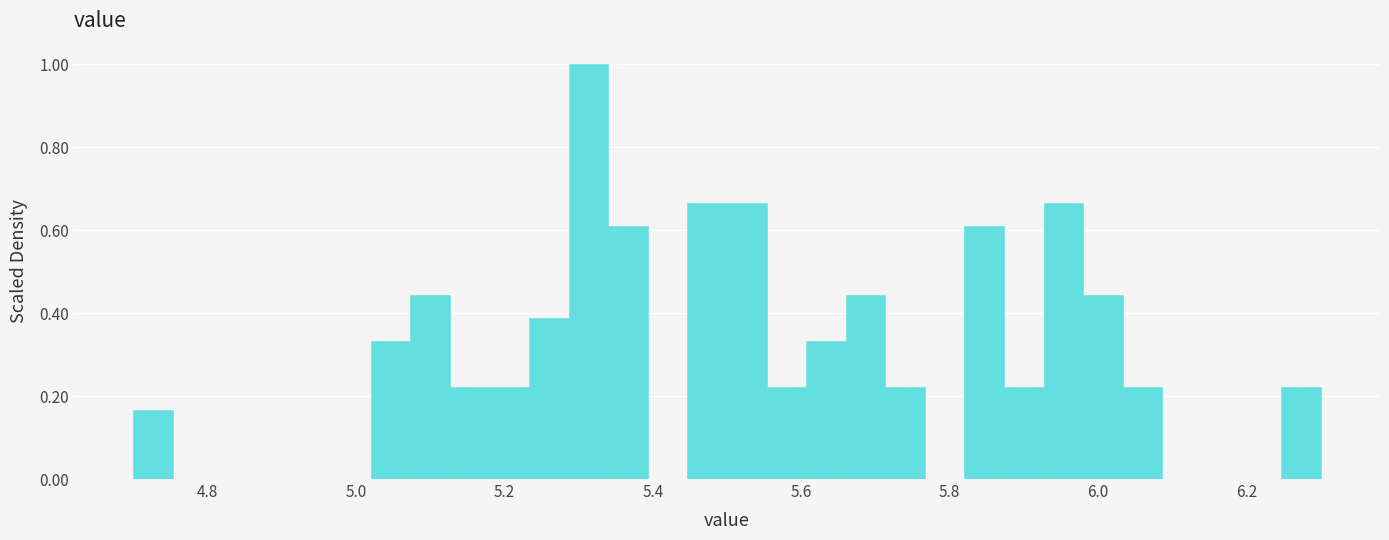

Around what value on the x-axis is the tallest bar? Give the approximate position of its centre, as read against the axis.

5.32